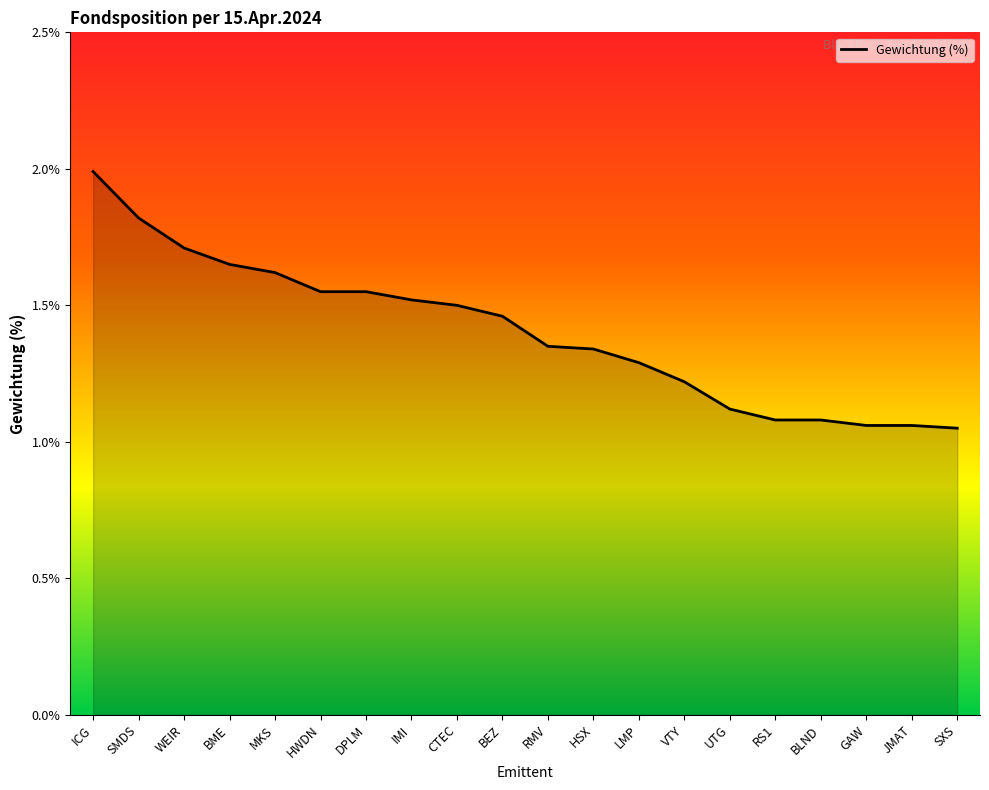

What position from the left is JMAT?

19